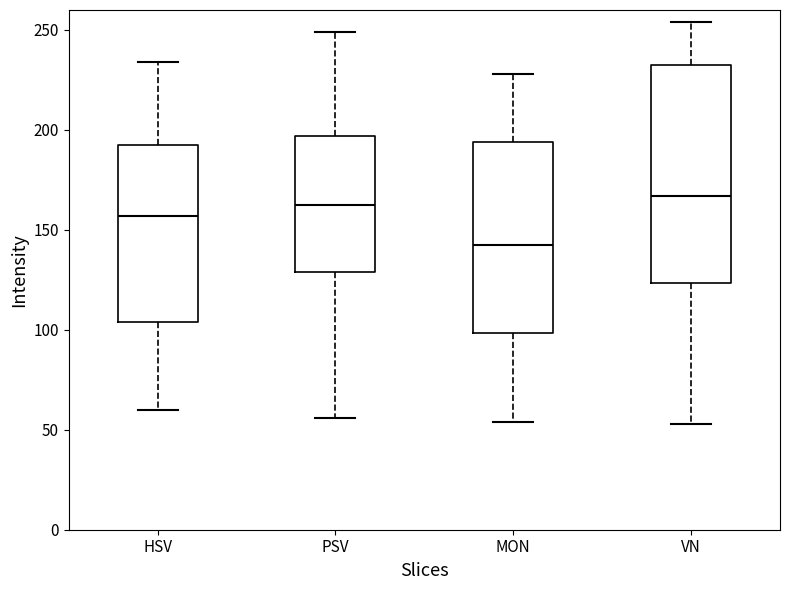

Where is the upper edge of the box for MON on the y-axis? The values are not printed on the chart, so give them approximately, as read against the axis.

195